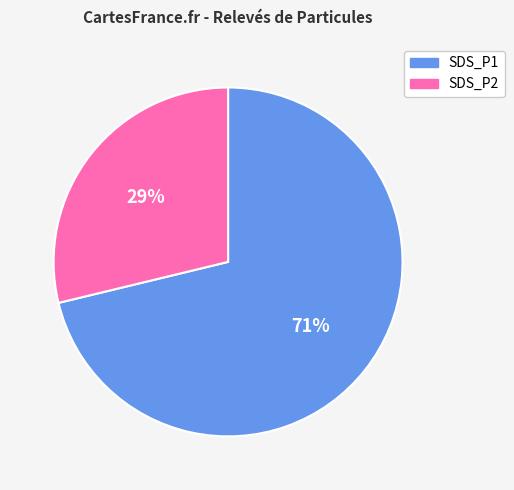

Is it true that SDS_P2 is 22% of the pie?

False